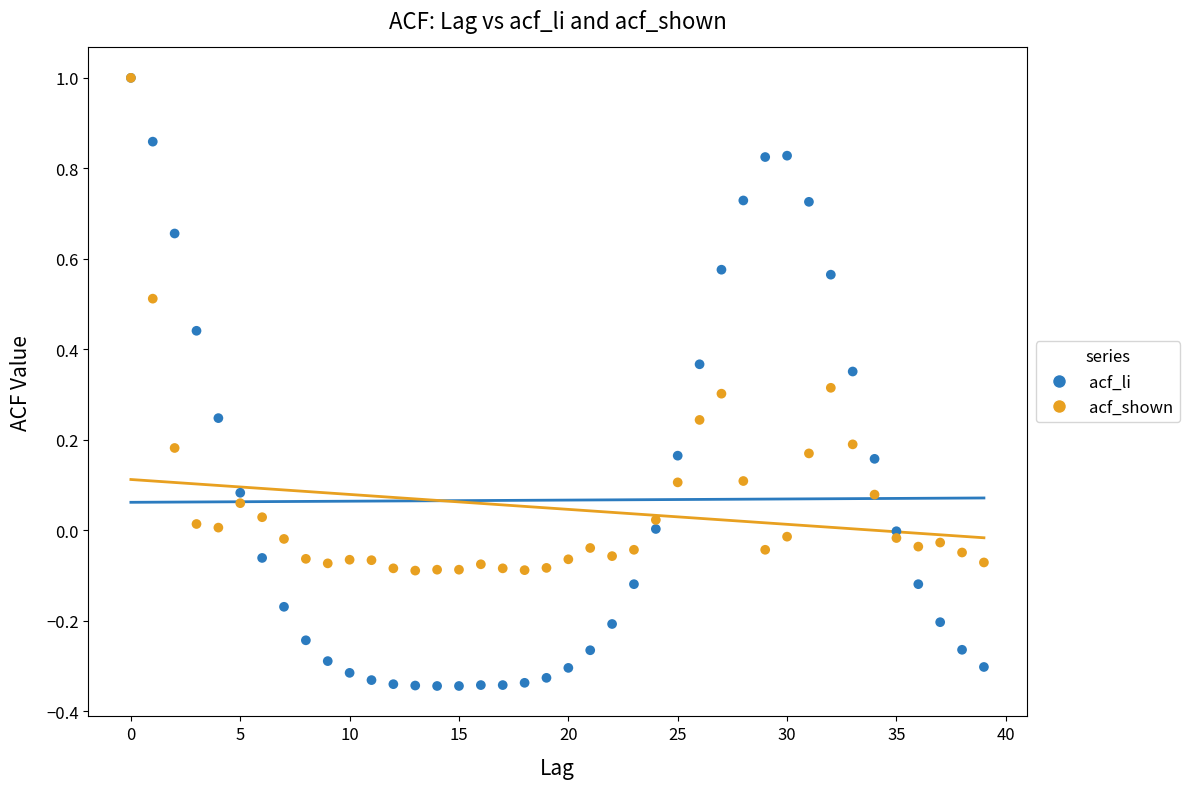

What are all the series names shown in the legend?

acf_li, acf_shown